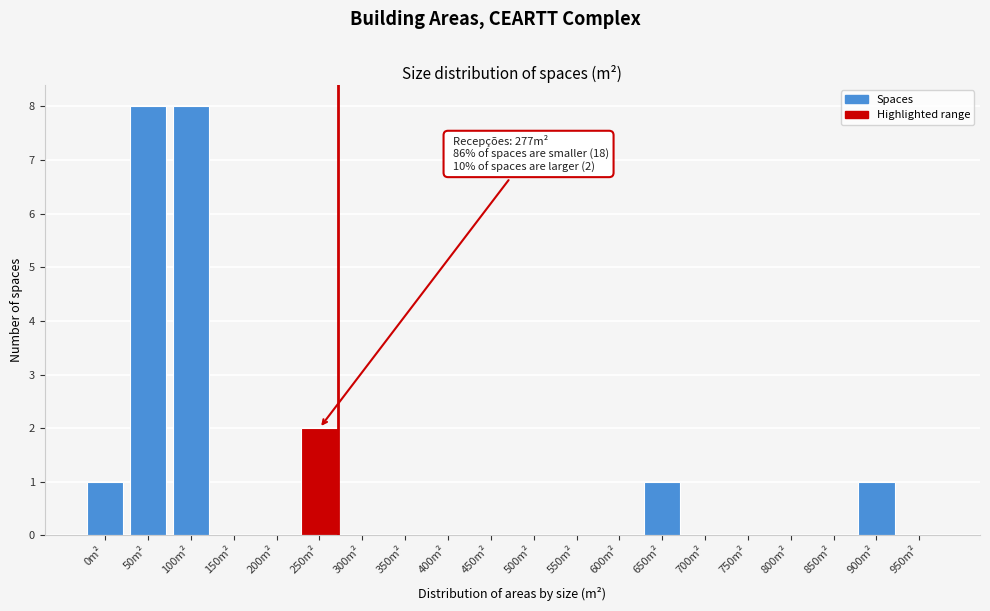

Reading left to right, list all the values displayed in this chart.

0m²=1	50m²=8	100m²=8	150m²=0	200m²=0	250m²=2	300m²=0	350m²=0	400m²=0	450m²=0	500m²=0	550m²=0	600m²=0	650m²=1	700m²=0	750m²=0	800m²=0	850m²=0	900m²=1	950m²=0